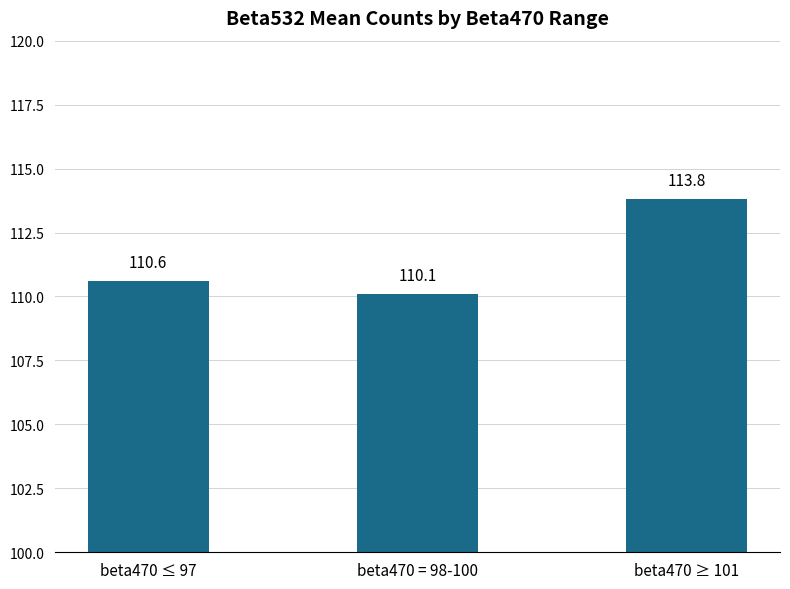

Reading left to right, list all the values displayed in this chart.

110.6	110.1	113.8